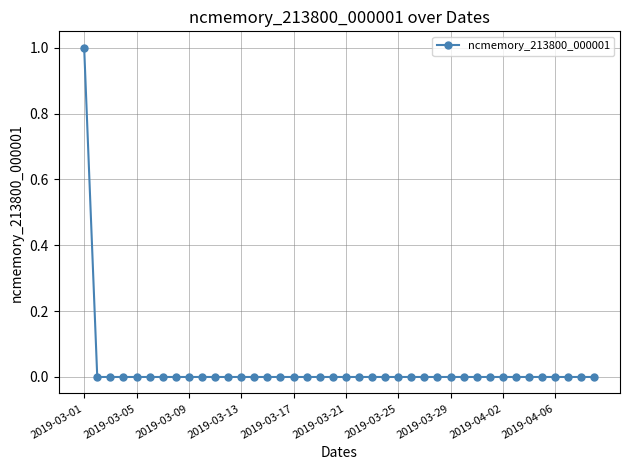

How many lines are shown in the chart?

1